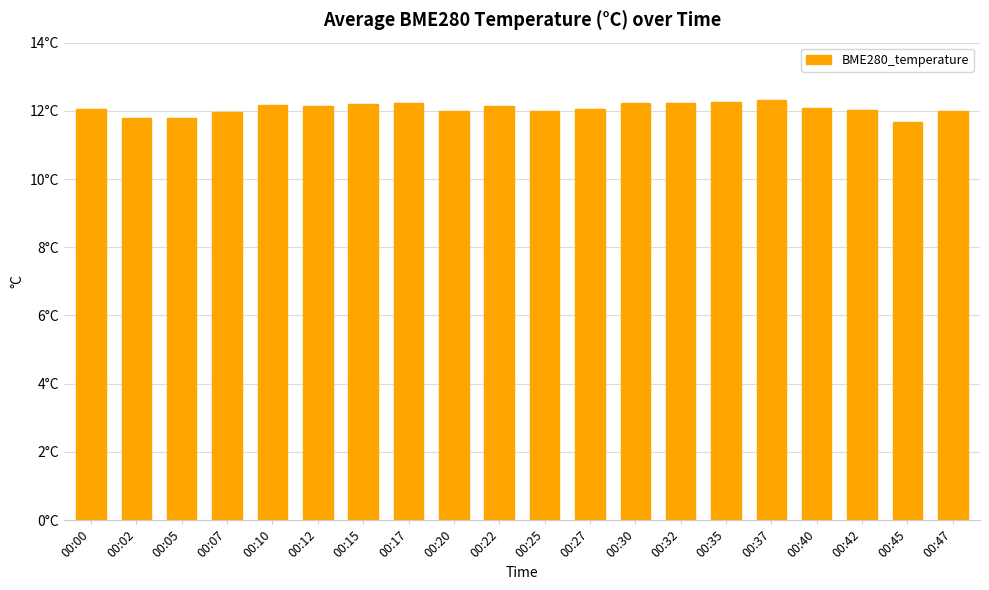

Does the chart contain any negative values?

No